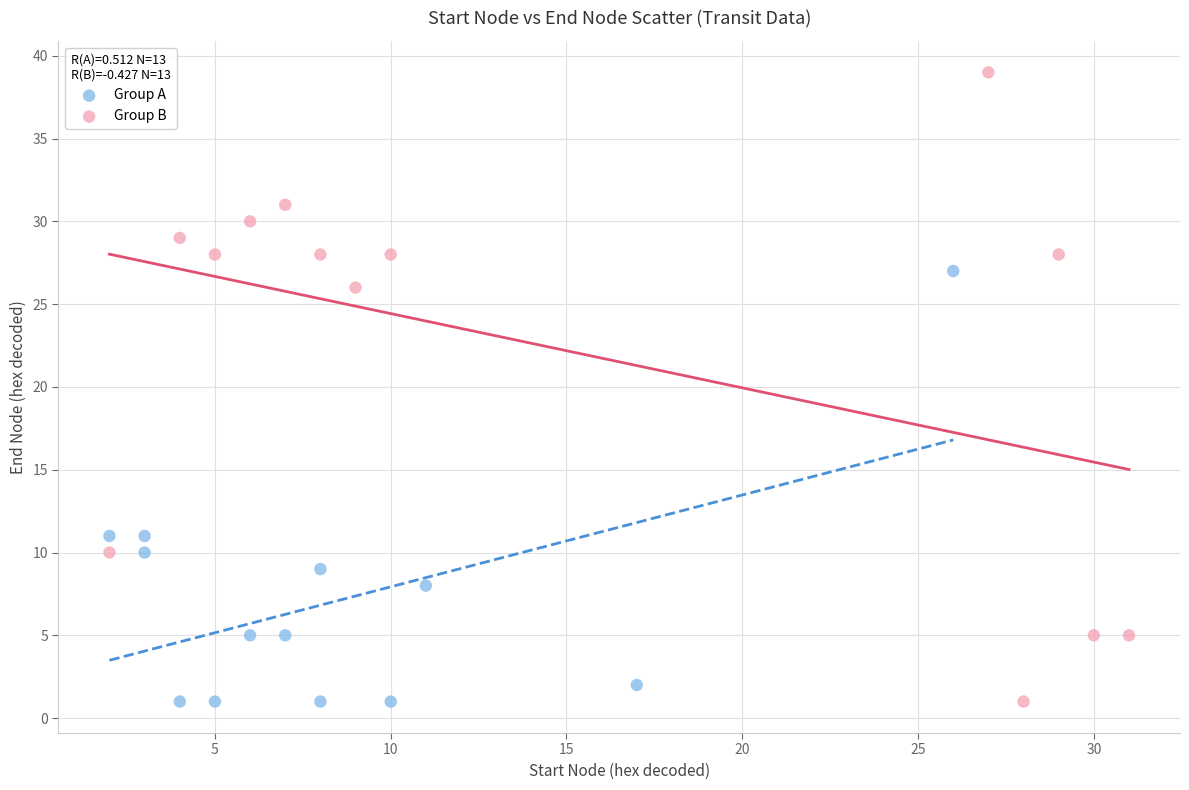

Which series reaches the maximum Y coordinate?

Group B